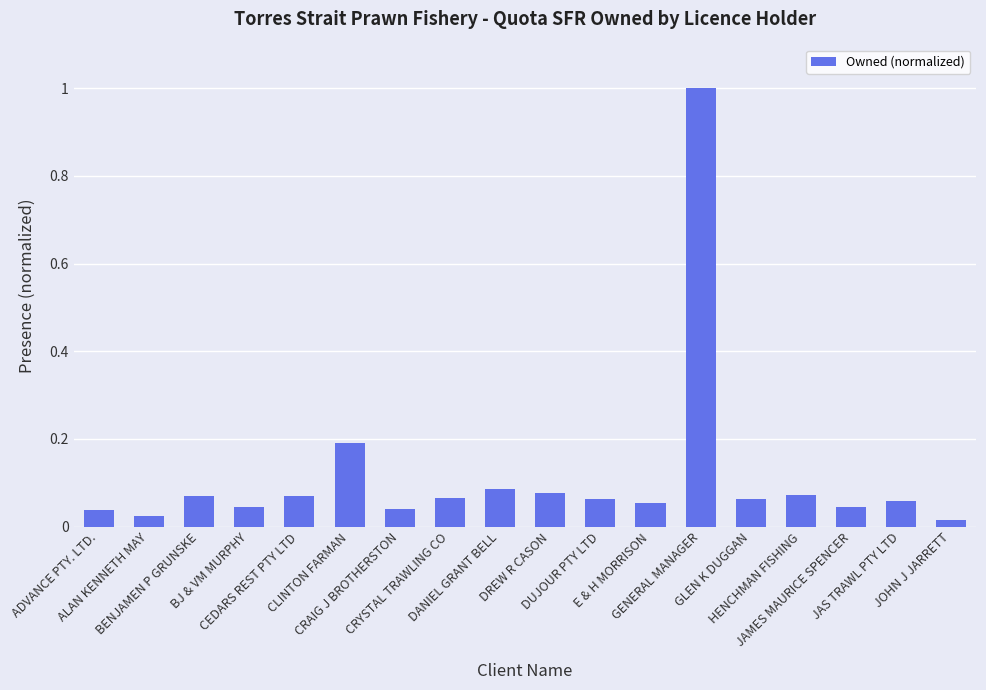

What is the greatest value displayed?

1.0